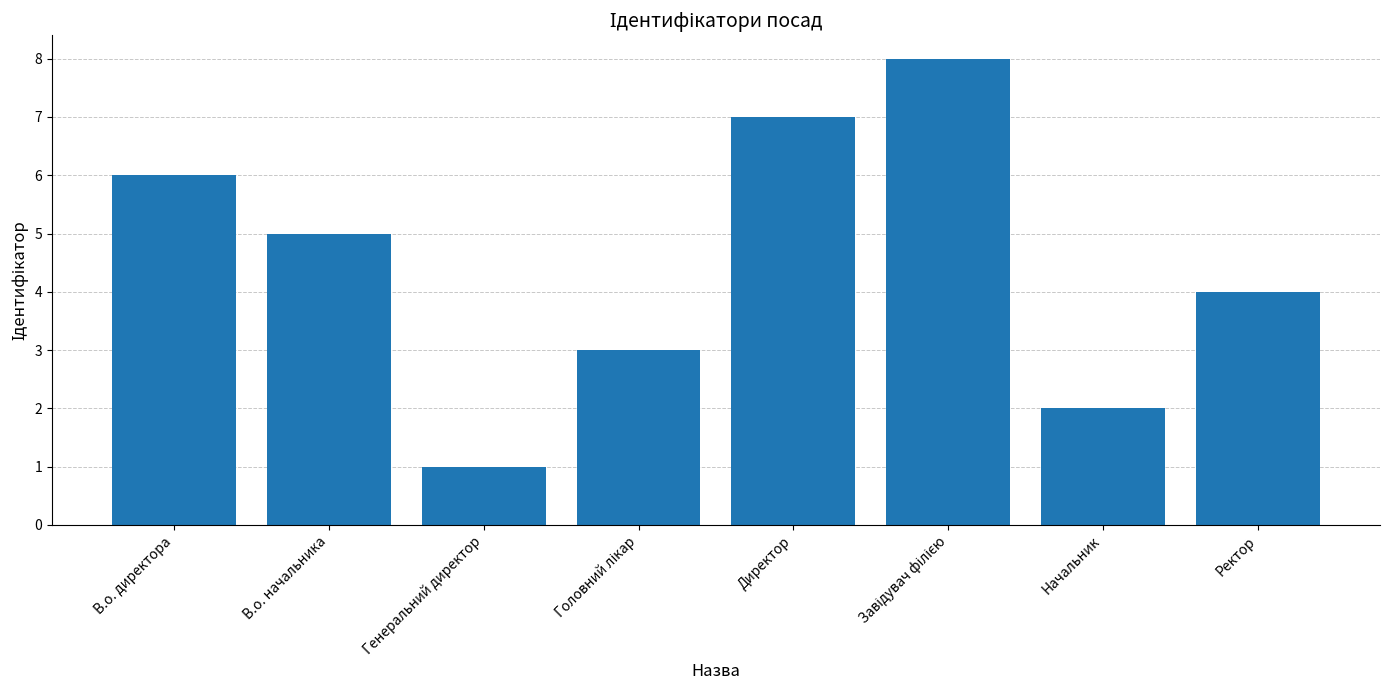

What is the difference between the second highest and minimum values?

6